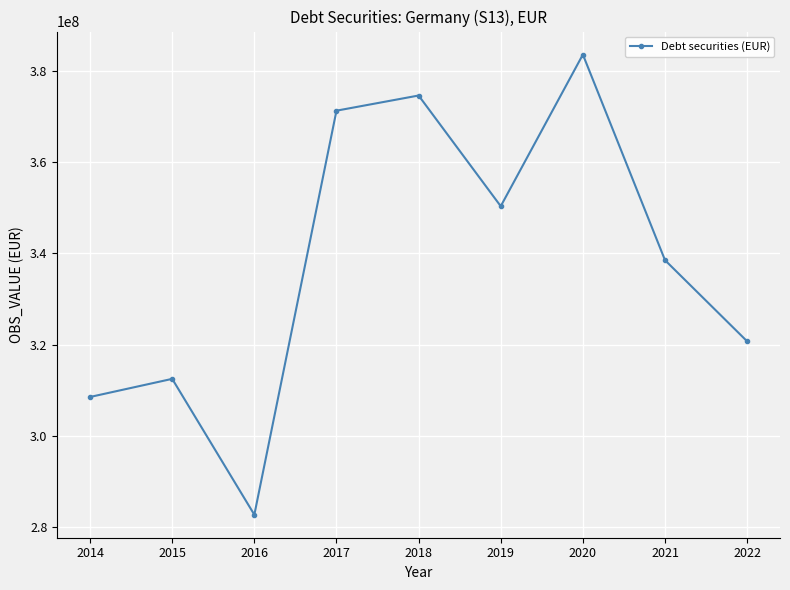

What is the greatest value displayed?

383502449